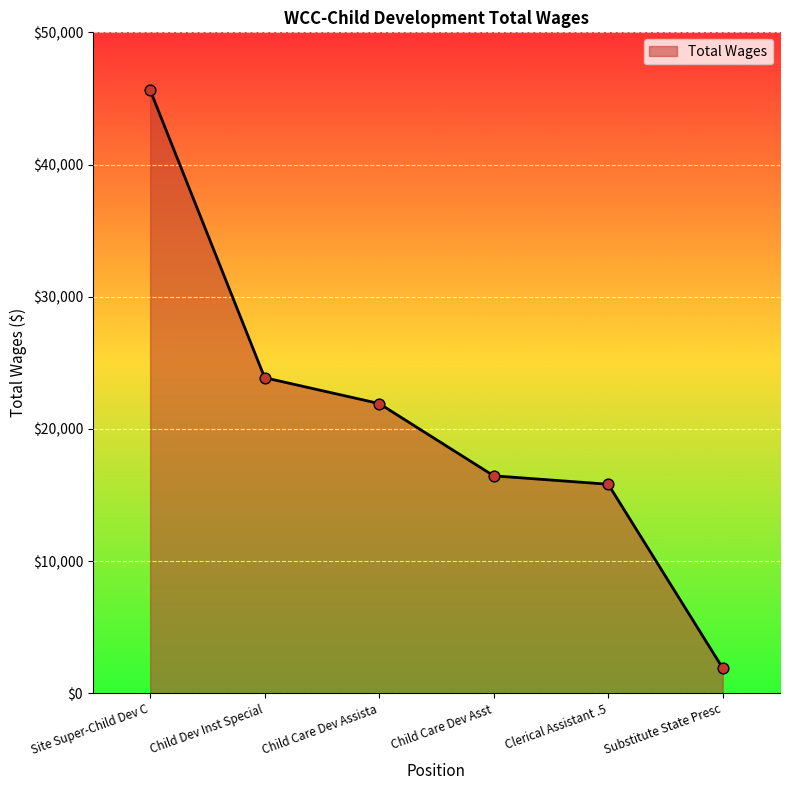

Between Clerical Assistant .5 and Substitute State Presc, which is larger?

Clerical Assistant .5